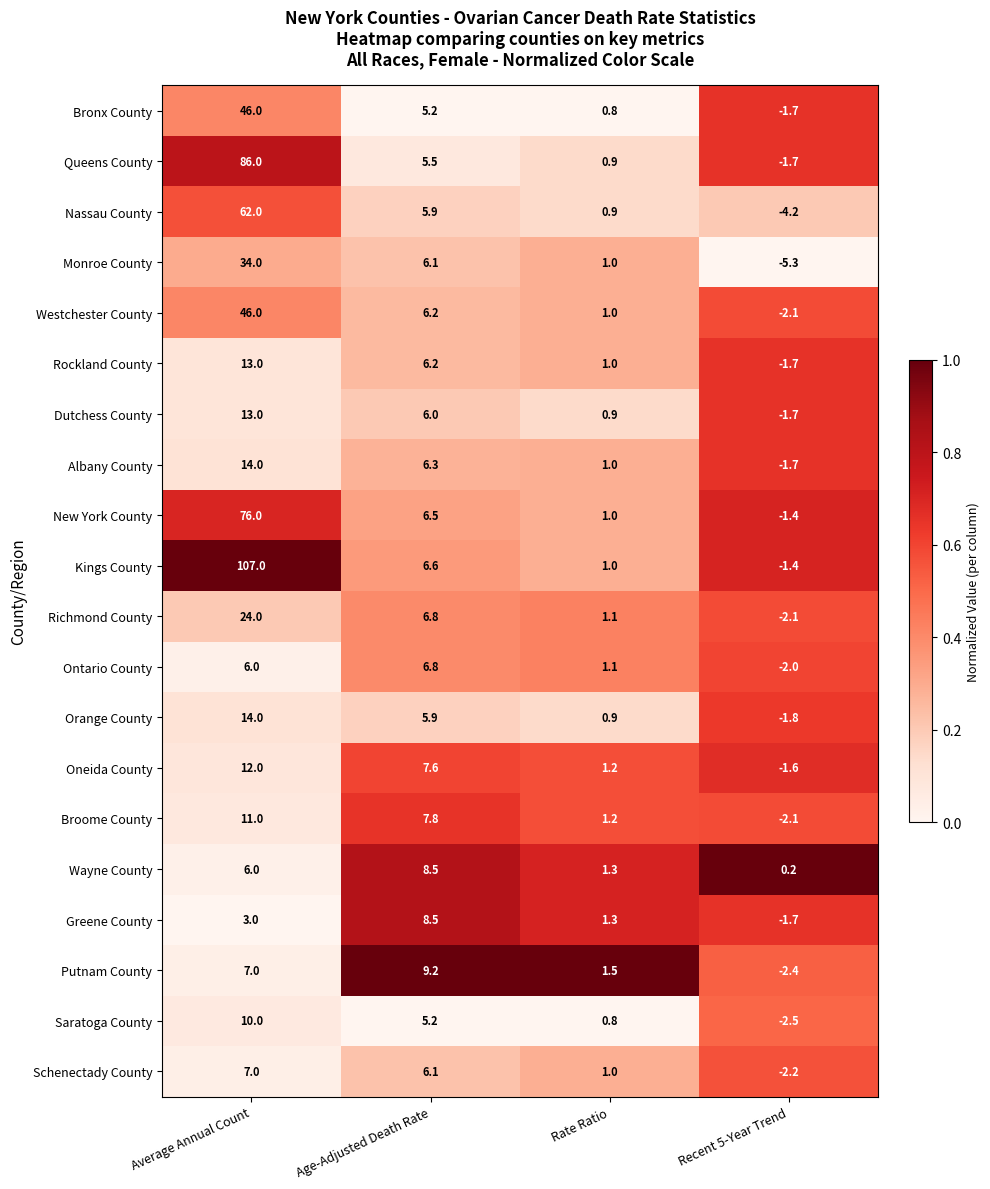

What is the sum of the Saratoga County values at Age-Adjusted Death Rate and Rate Ratio?

6.0